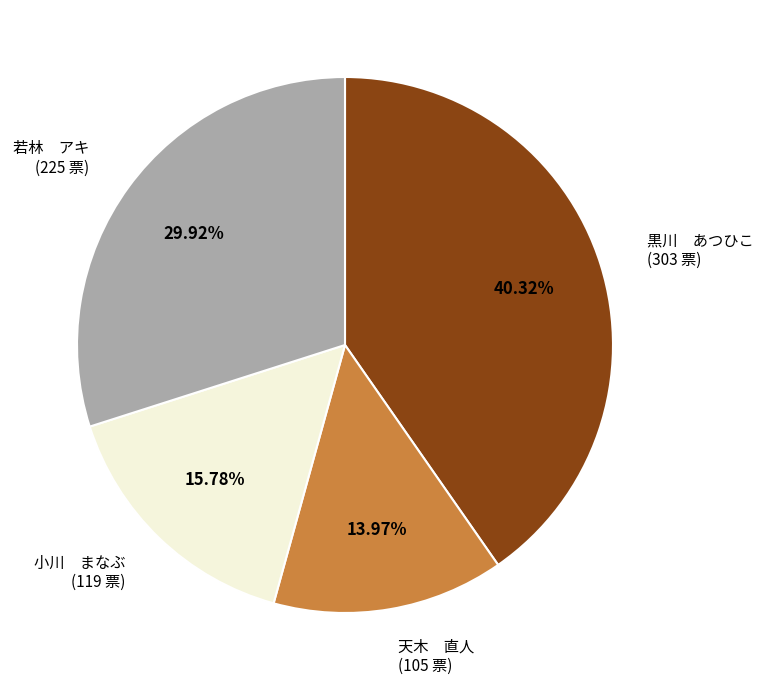

How many segments does this pie chart have?

4